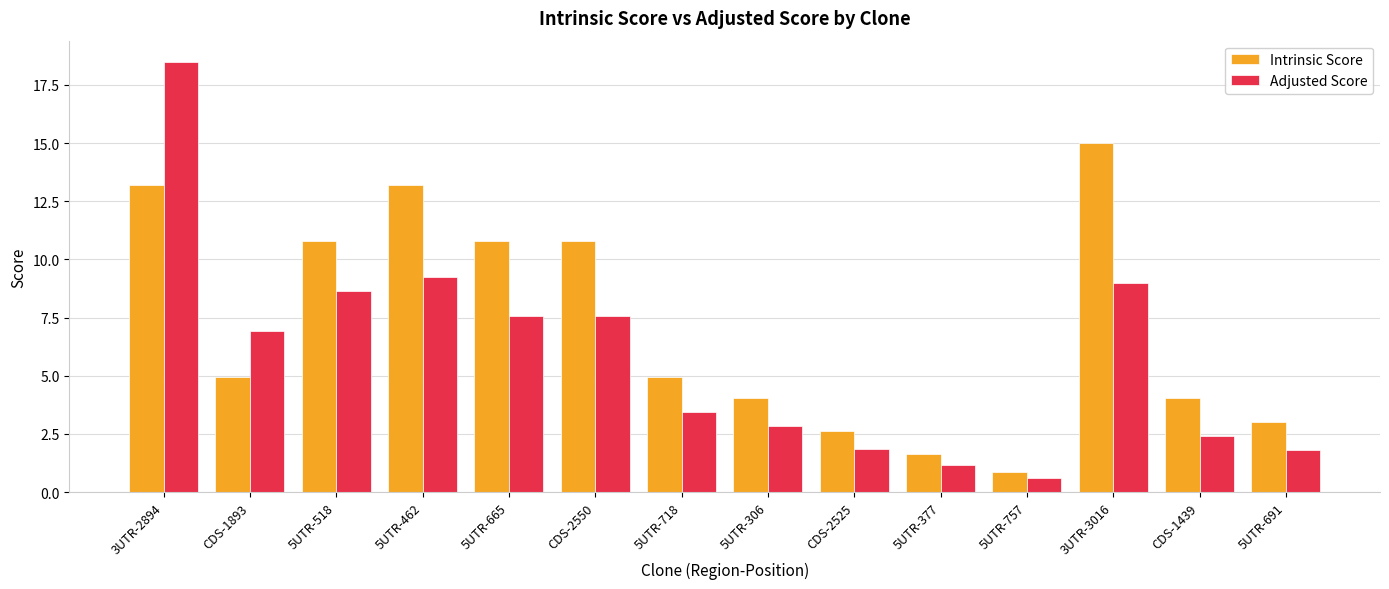

What is the label of the 12th bar from the left?

3UTR-3016